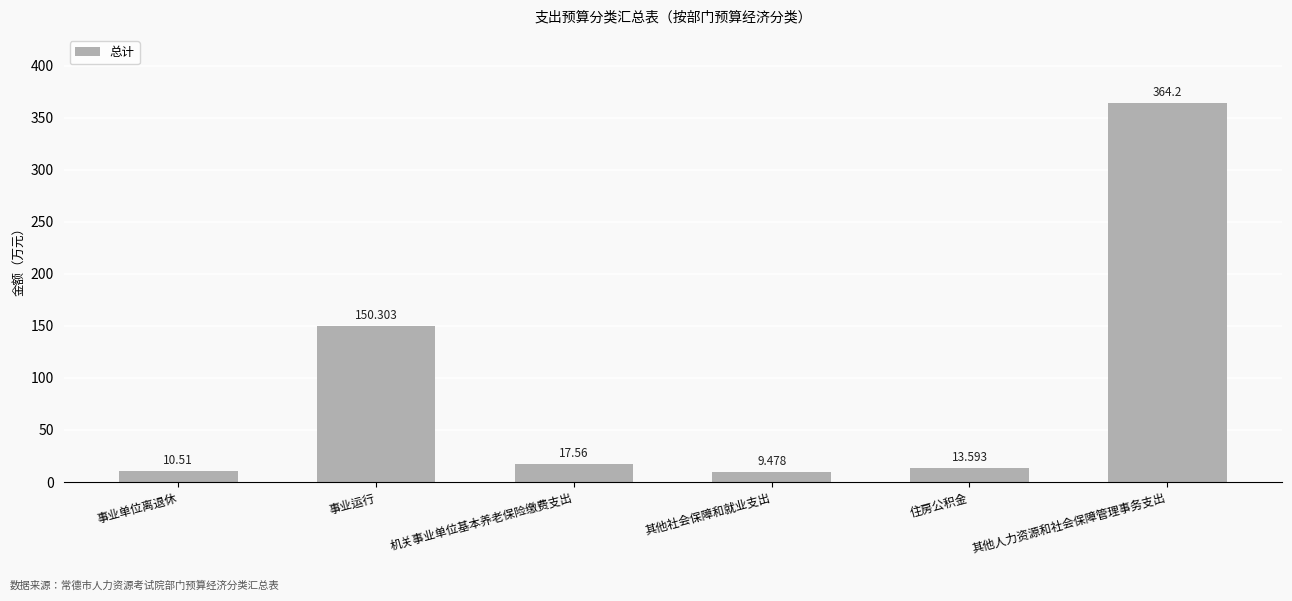

Read the value at 住房公积金.

13.6